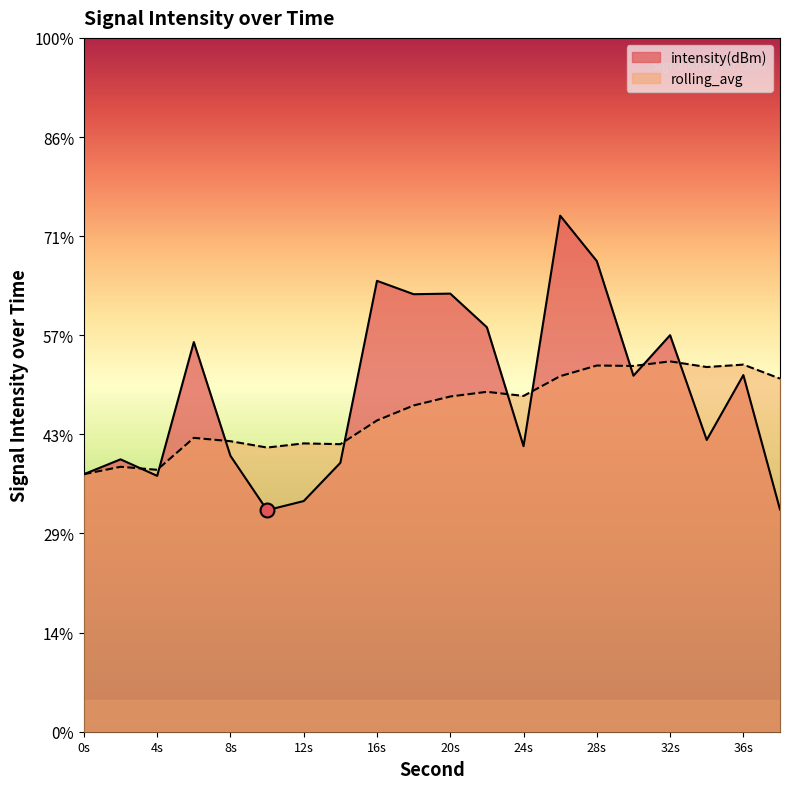

What is the approximate value of rolling_avg at 10?

-130.5